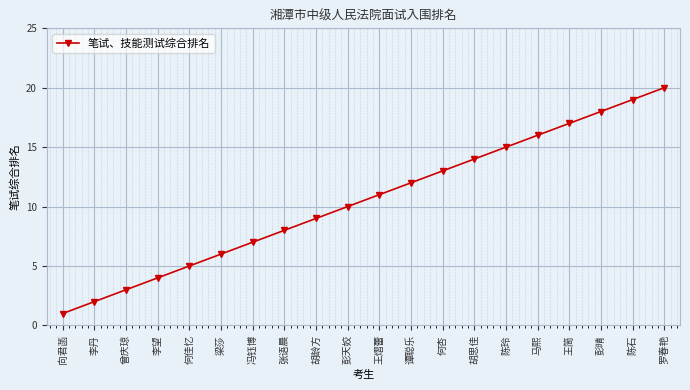

Reading left to right, extract all data points from this chart.

1	2	3	4	5	6	7	8	9	10	11	12	13	14	15	16	17	18	19	20